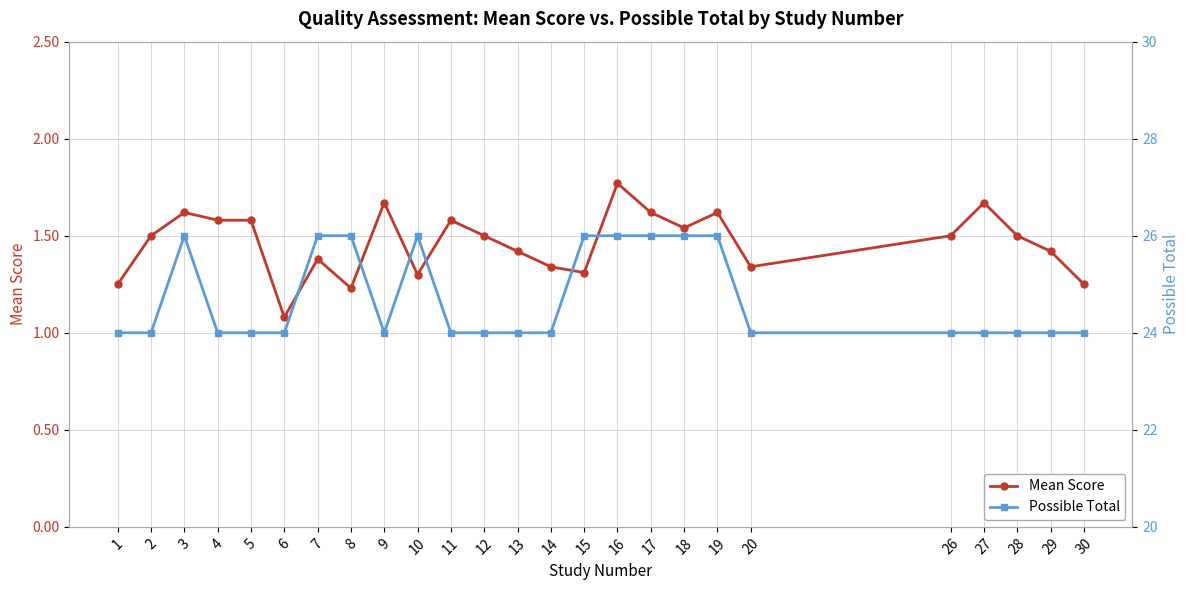

What is the difference between the second highest and minimum values in the Possible Total series?

2.0